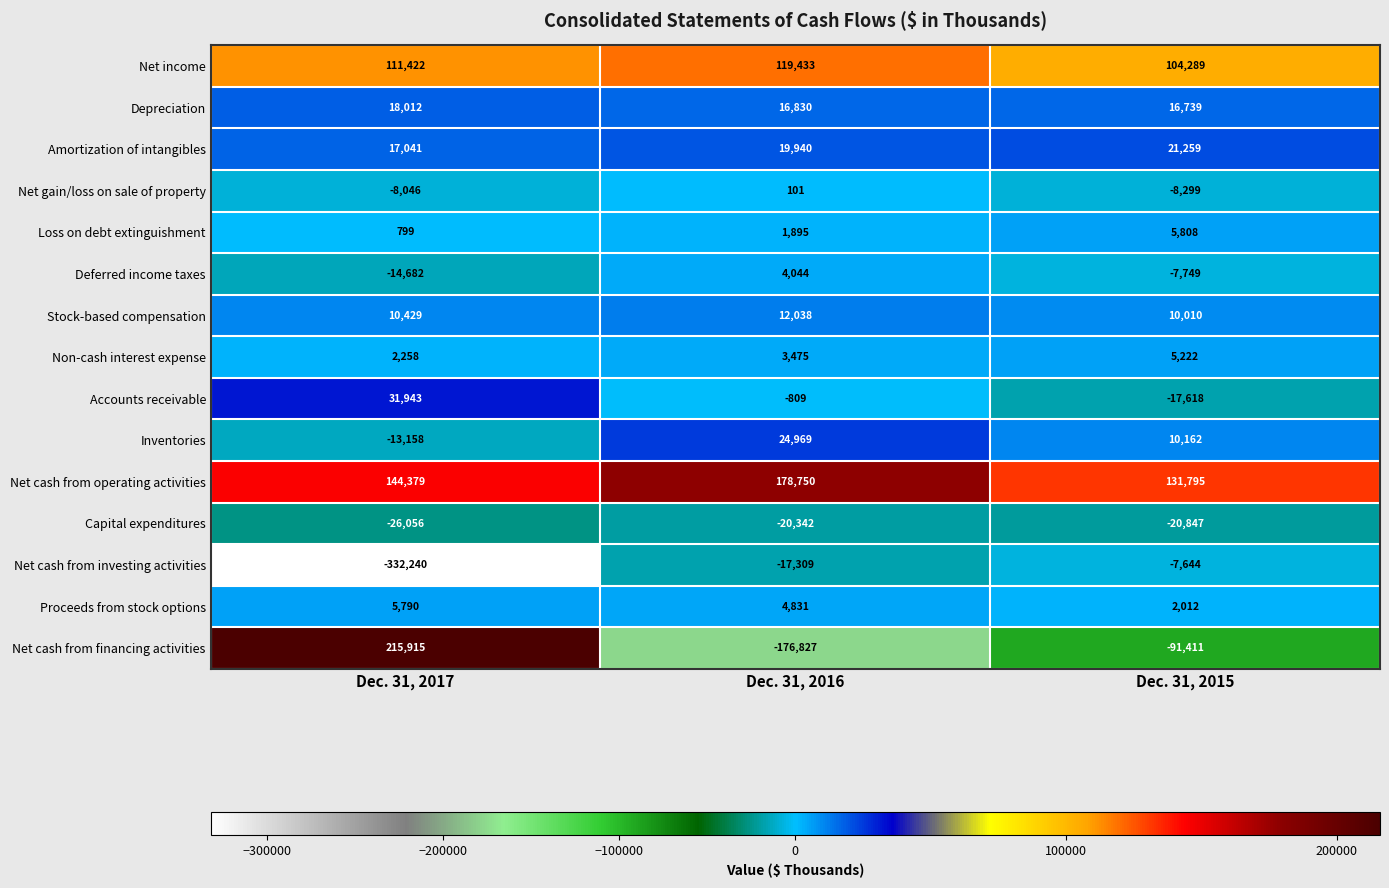

What is the difference between the maximum and minimum values in the Amortization of intangibles series?

4218